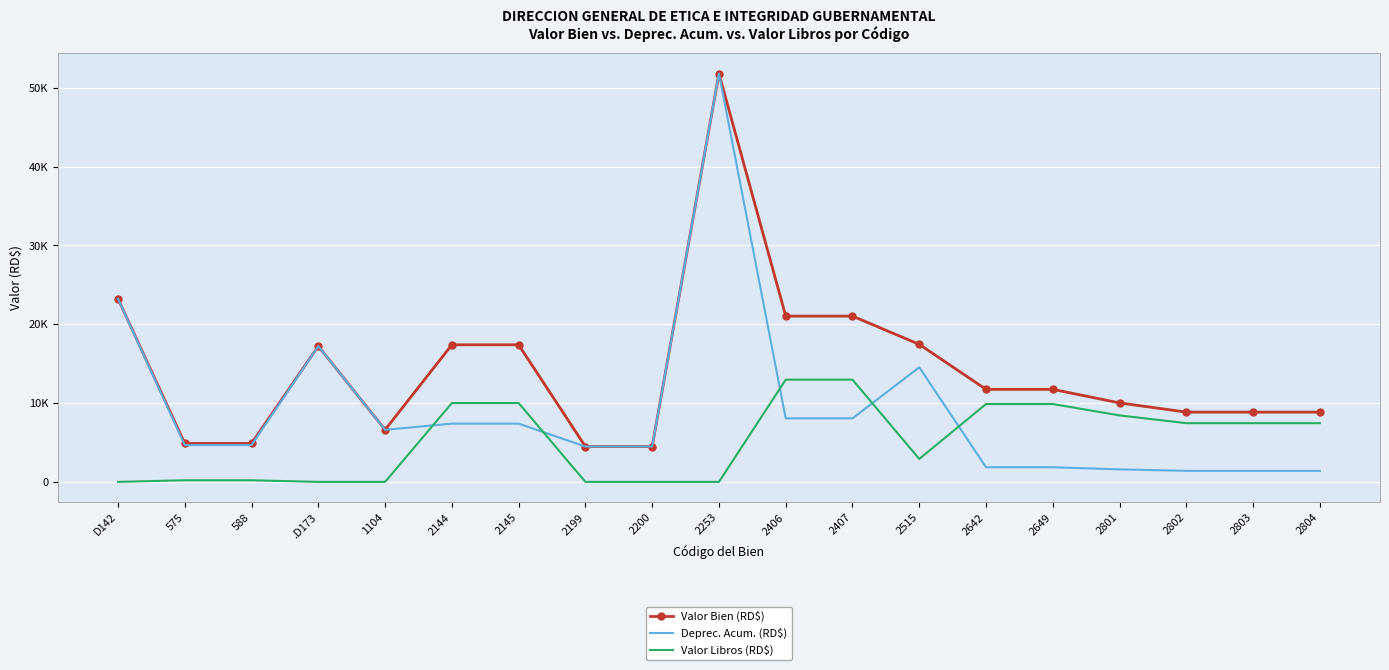

Which series changed the most between 588 and 2649?

Valor Libros (RD$)